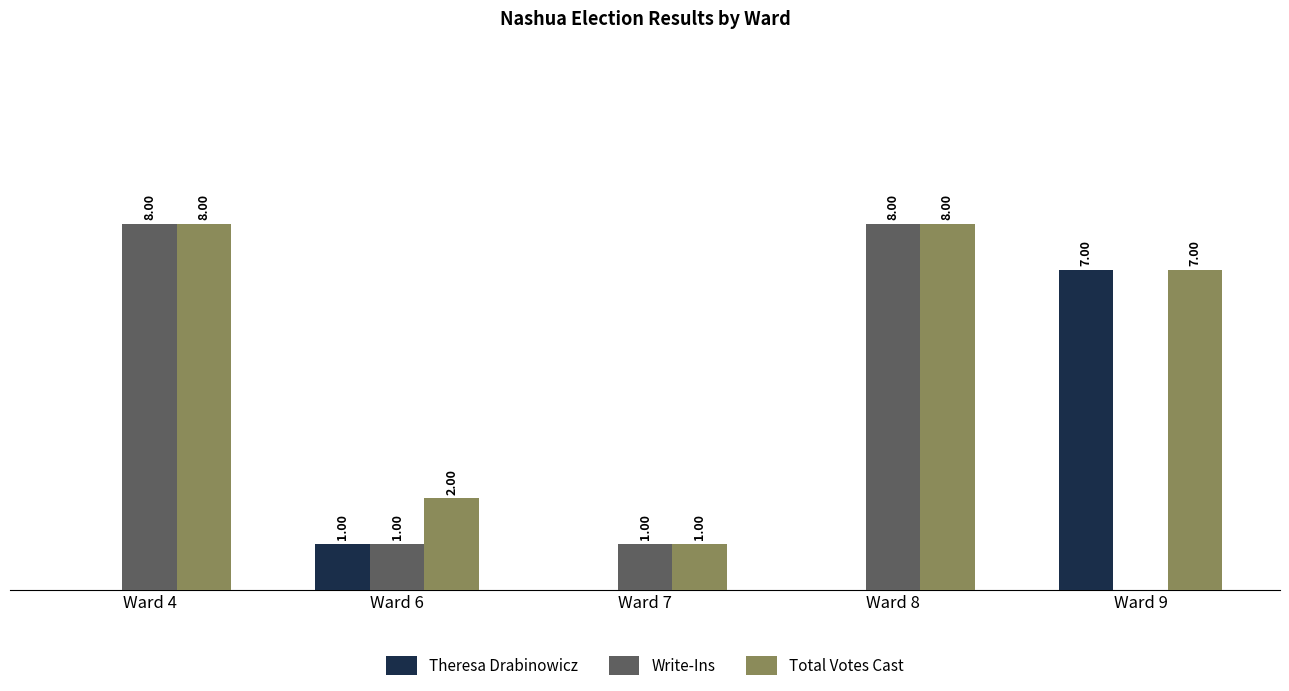

Which series changed the most between Ward 6 and Ward 8?

Write-Ins